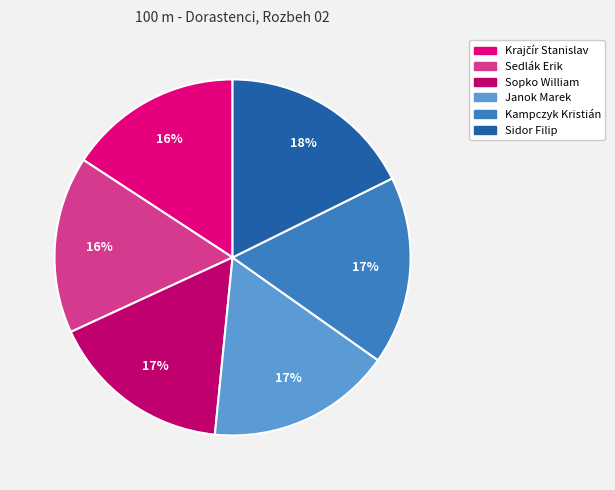

Is there a majority slice in this chart?

No